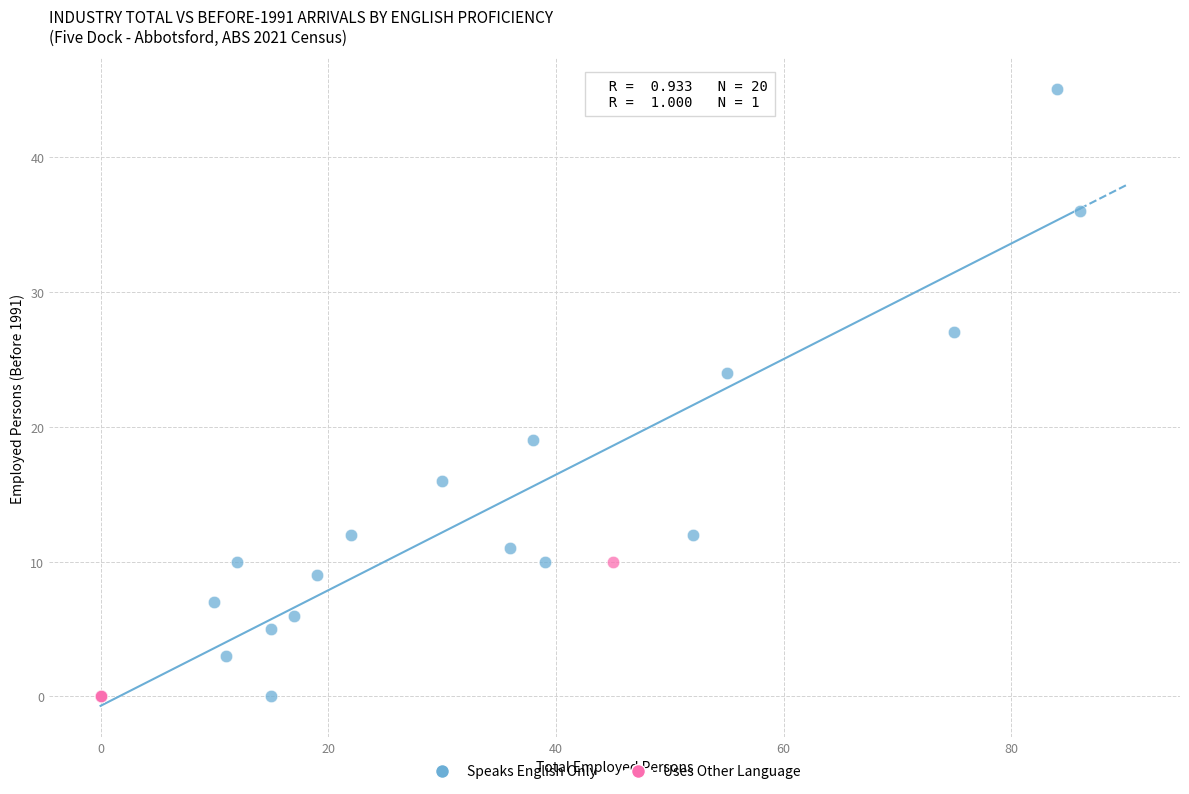

Which series has the widest spread of Y values?

Speaks English Only